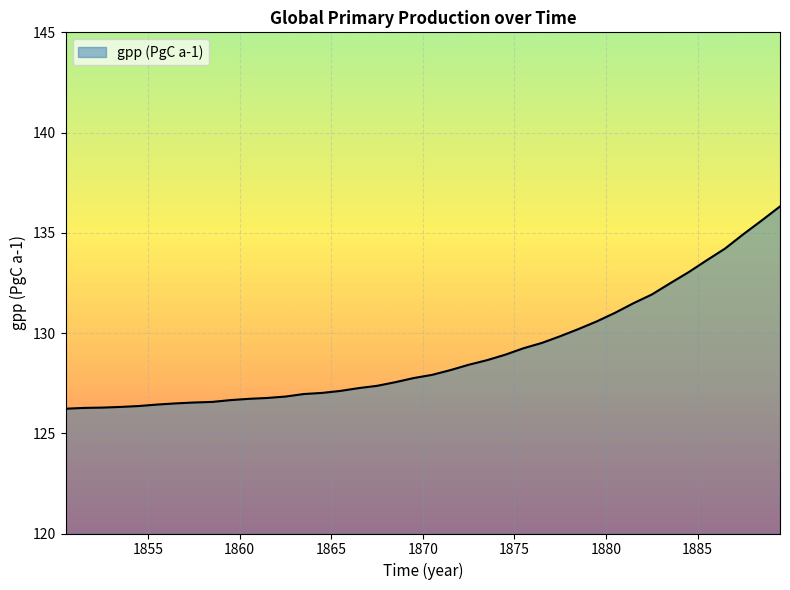

What is the smallest value displayed?

126.2